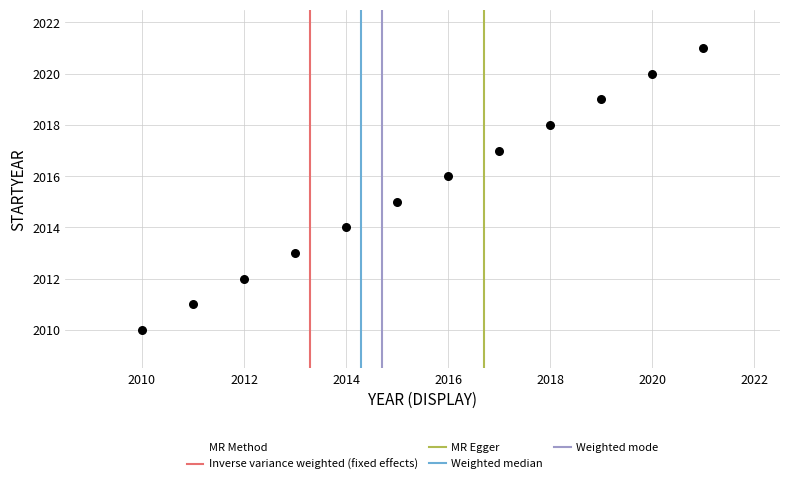

What is the range of Y values (max minus min)?

11